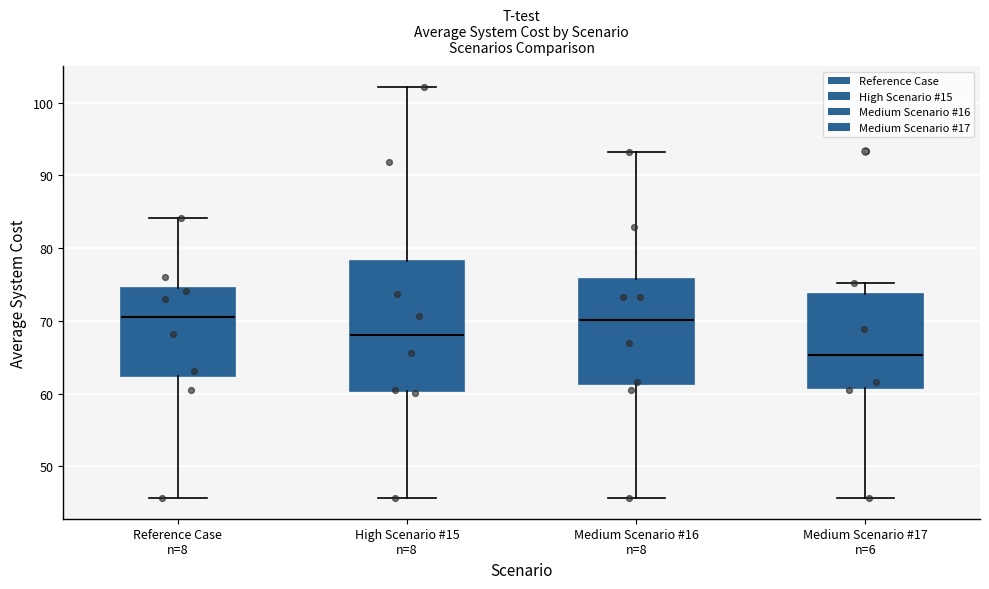

Comparing the boxes themselves (not the whiskers), which one is the tallest?

High Scenario #15 n=8